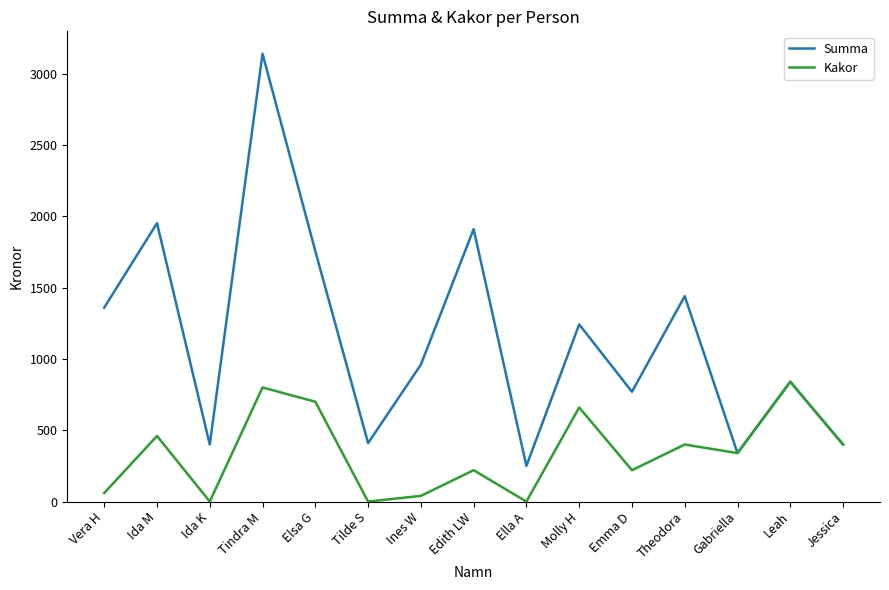

What is the difference between the Summa values at Ida K and Leah?

440